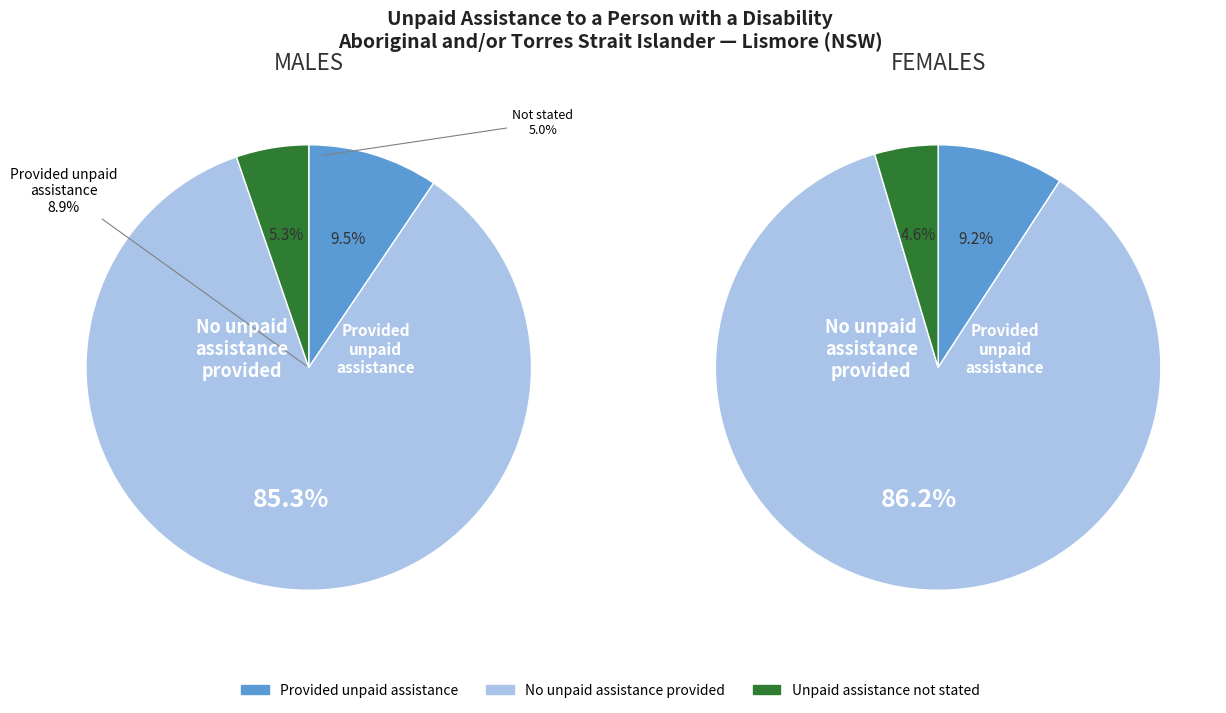

Is the sum of 1 and 0 greater than half?

Yes